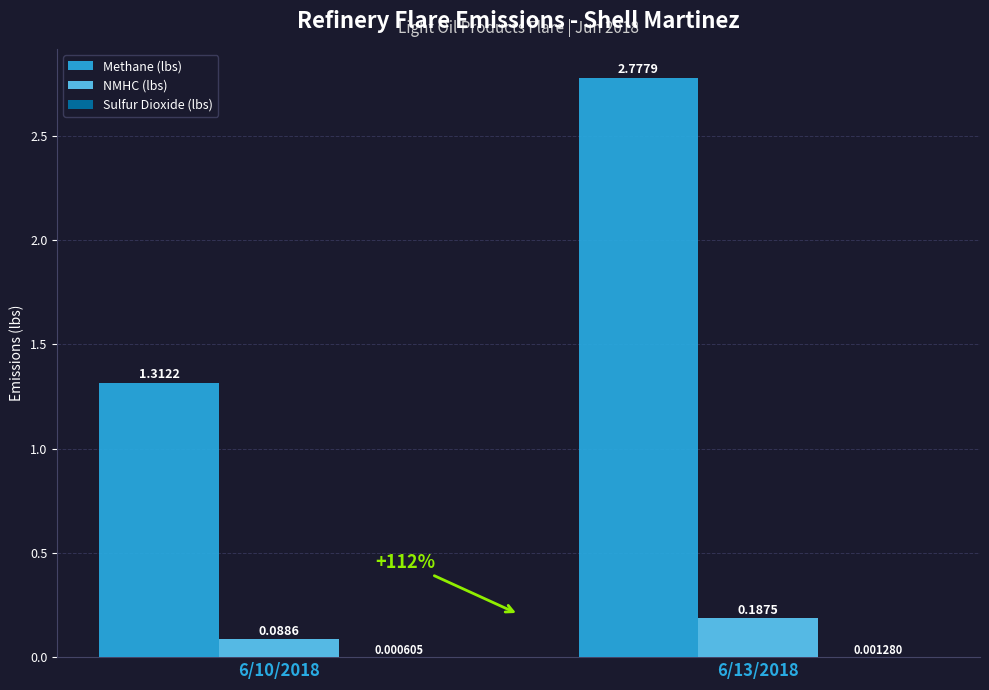

Which series has the largest total across all categories?

Methane (lbs)